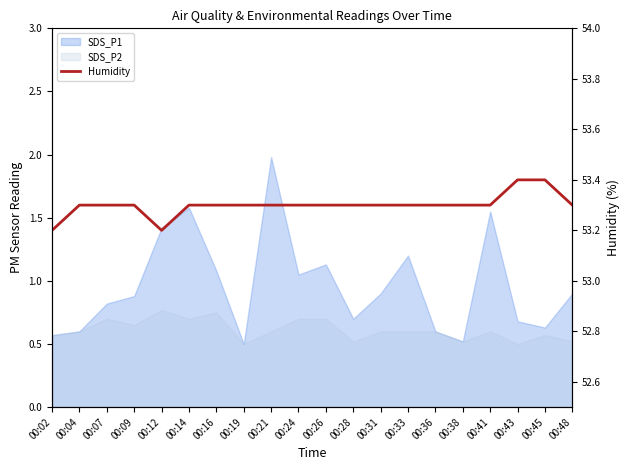

At which label is the value closest to 53?

00:02